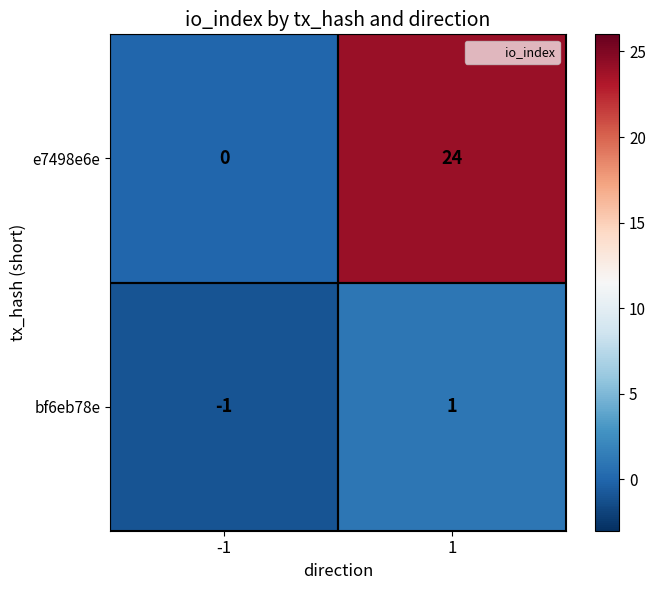

List the series in order of their peak value, lowest first.

bf6eb78e, e7498e6e